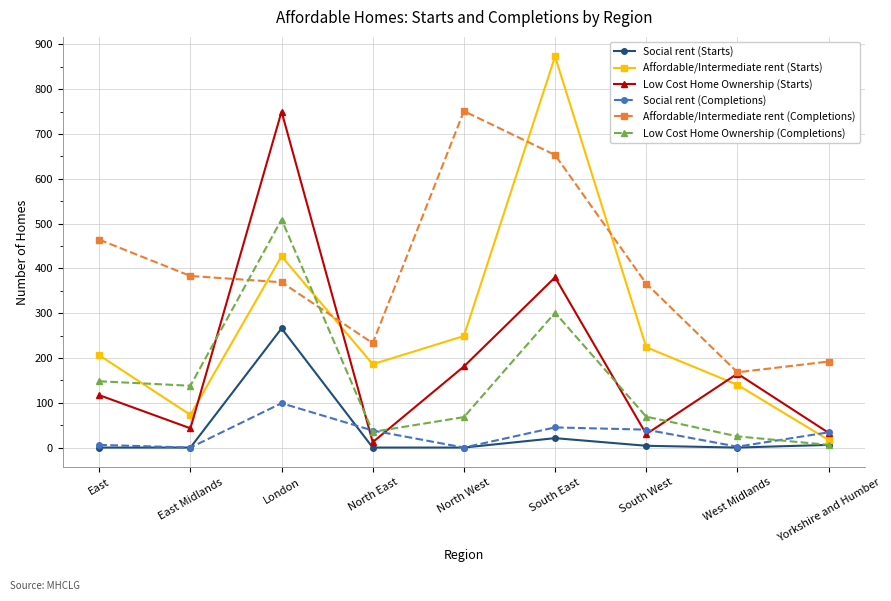

How many lines are shown in the chart?

6